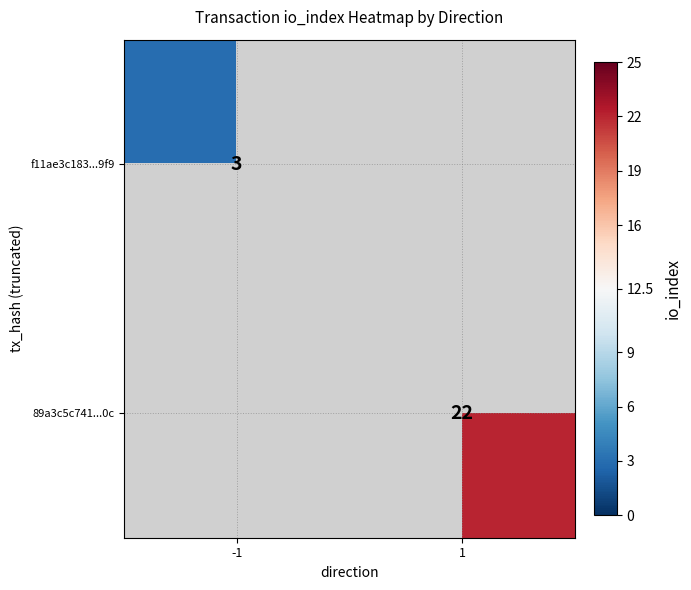

True or false: f11ae3c183...9f9 has a value of 4.8 at -1.

False